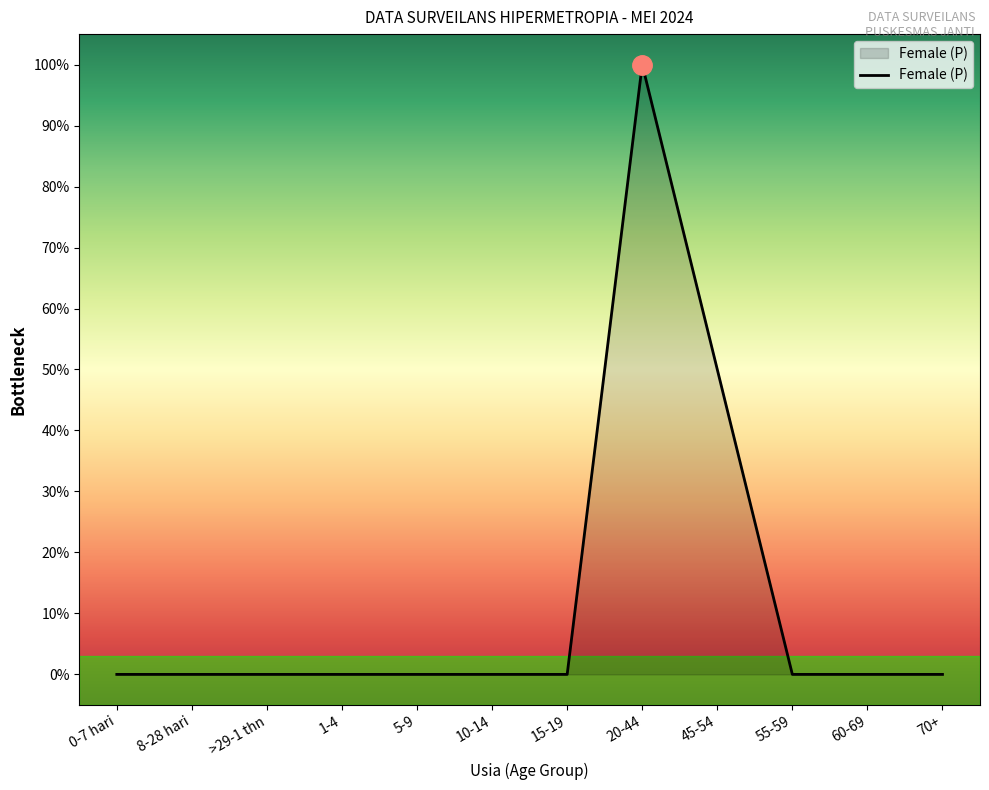

Which category has the lowest value across all series?

0-7 hari